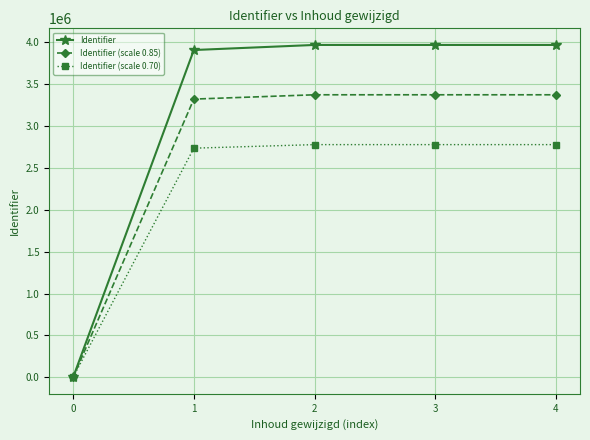

True or false: Identifier has more than 1 interior local peaks.

False